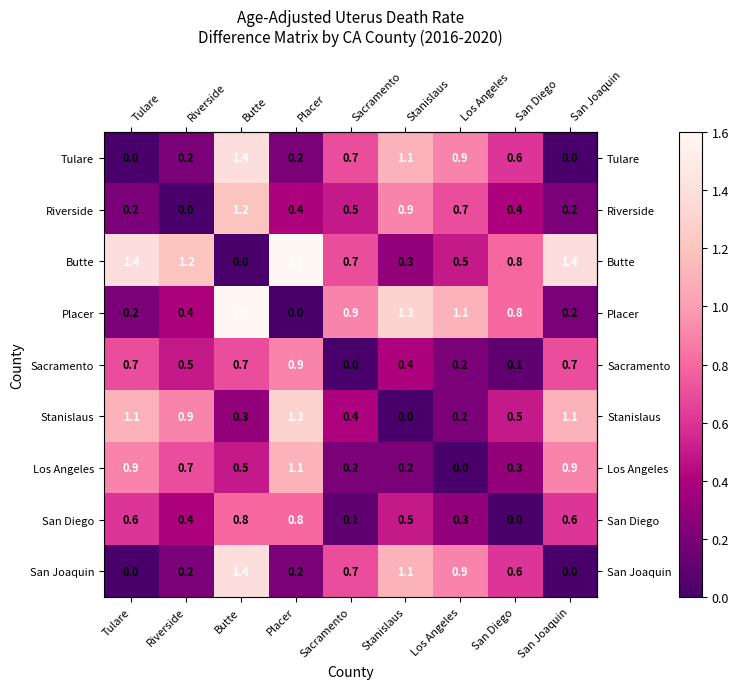

What is the sum of all Riverside values?

4.5